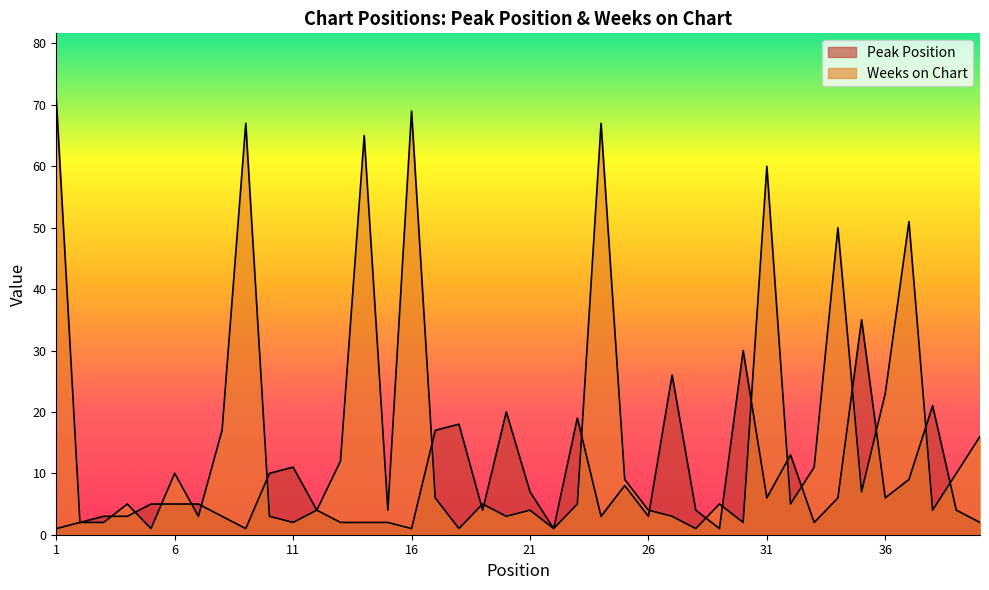

Is the value of Weeks on Chart at 8 greater than the value of Peak Position at 11?

Yes